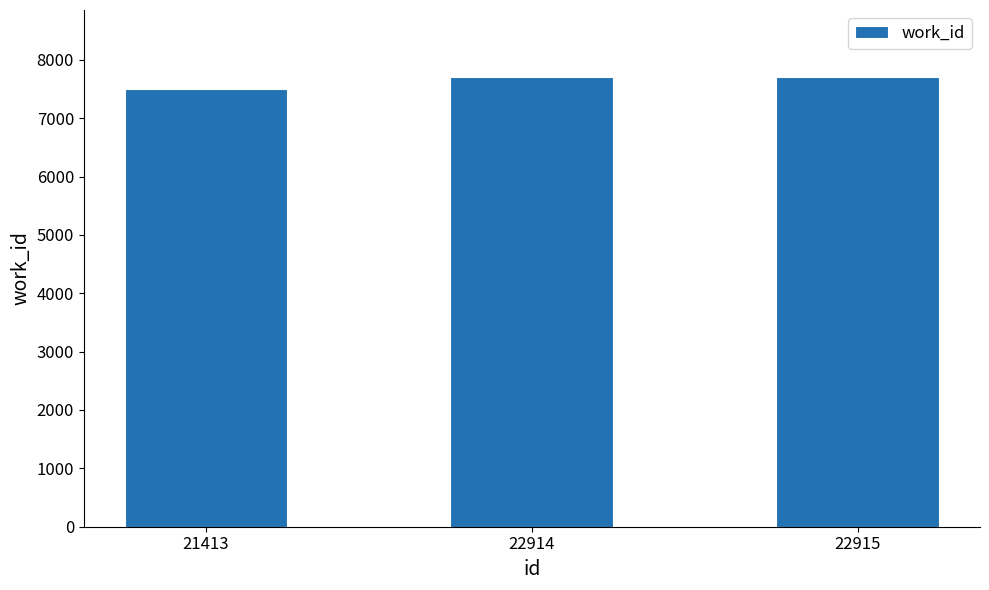

What is the average value?

7632